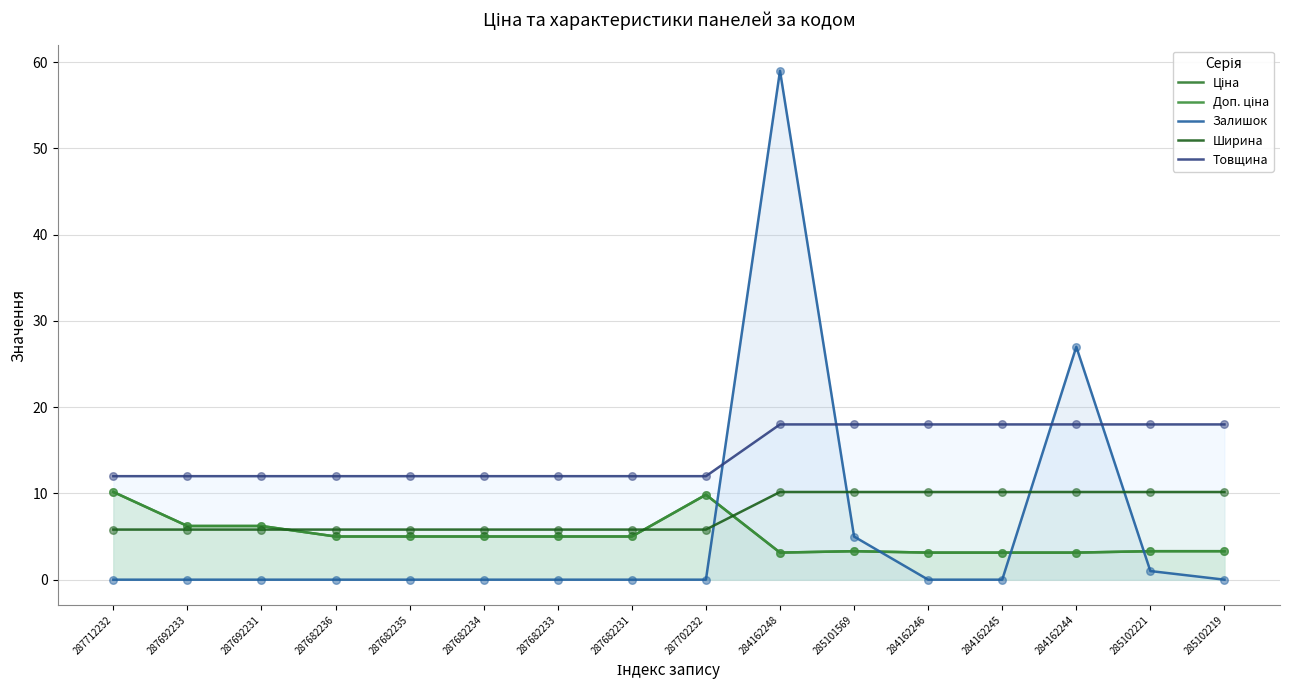

What are all the series names shown in the legend?

Ціна, Доп. ціна, Залишок, Ширина, Товщина